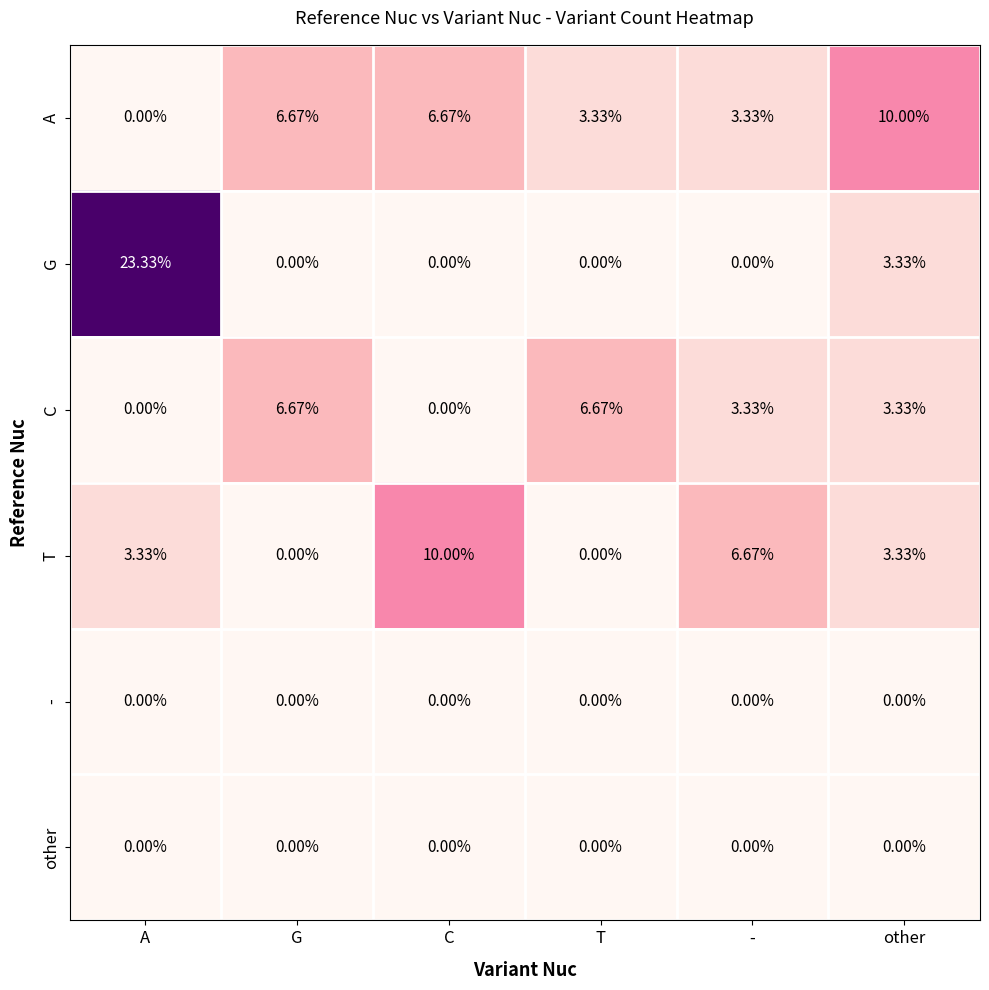

At which label does T reach its peak?

C